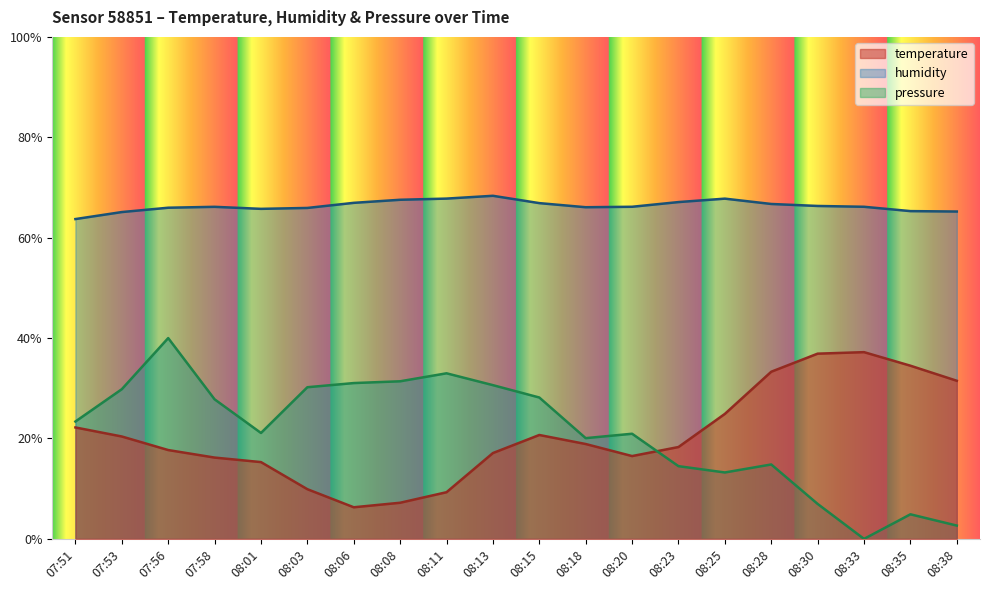

Which label corresponds to the largest value in the chart?

08:13